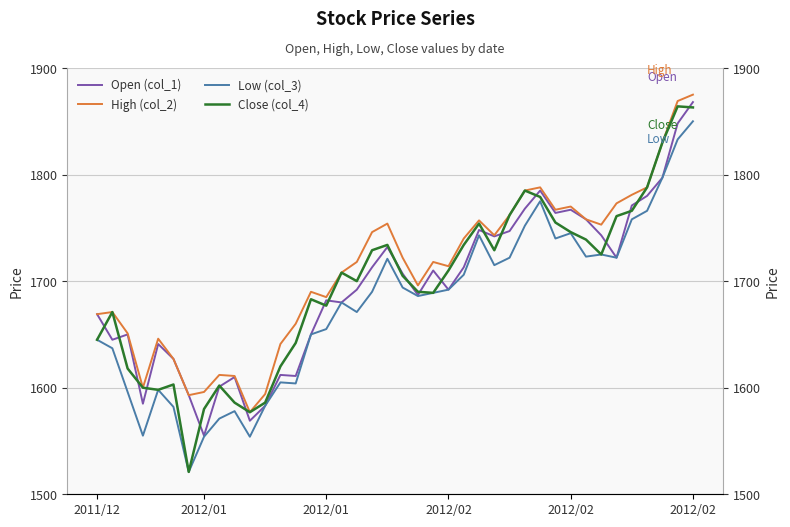

How many values in the High (col_2) series are below 1718?

19